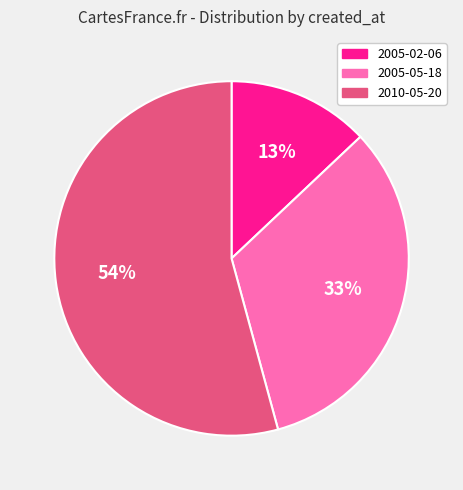

Which slice is the smallest?

2005-02-06